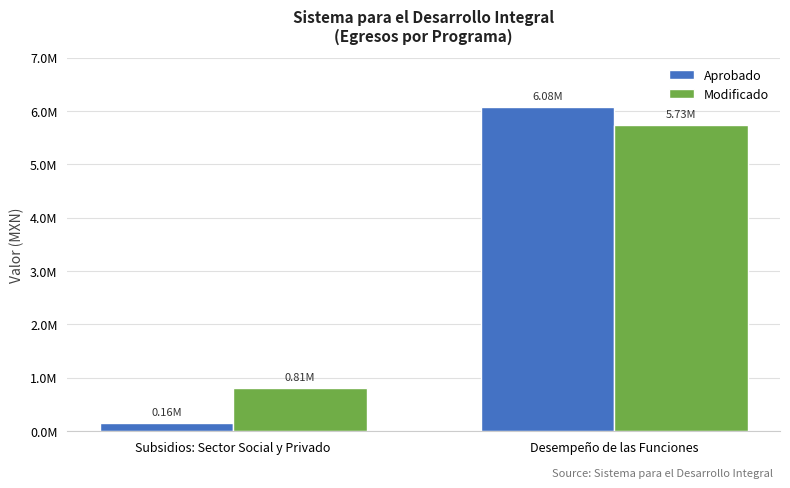

Are the bars grouped side by side (vs. stacked)?

Yes